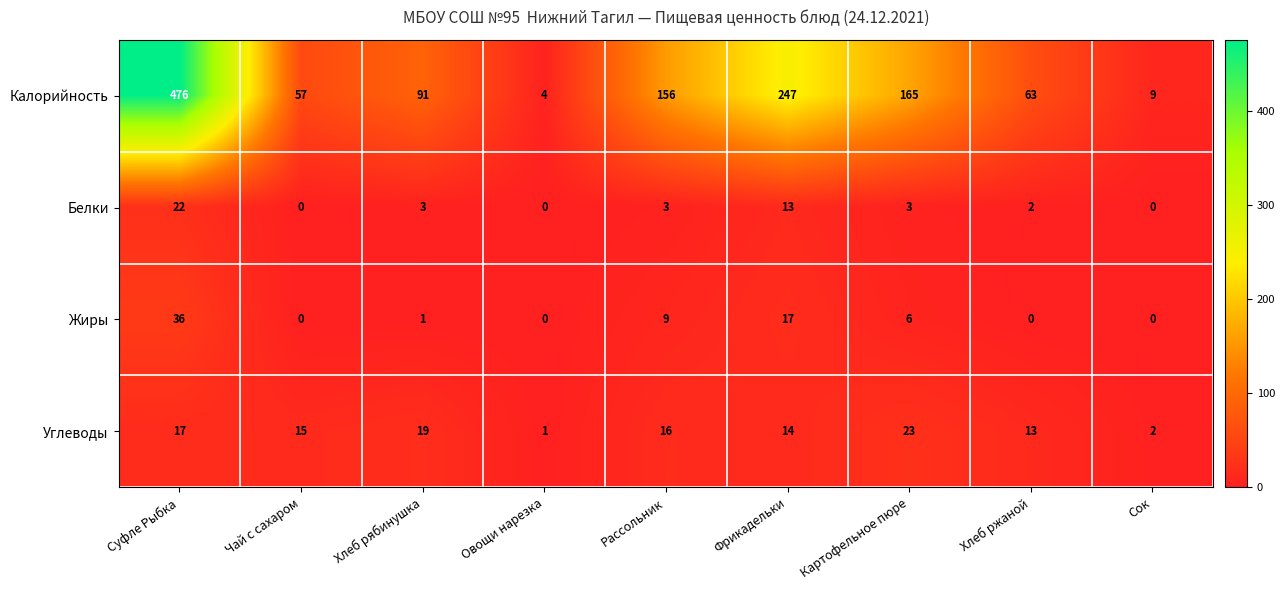

What is the difference between the highest and lowest values at Хлеб рябинушка?

90